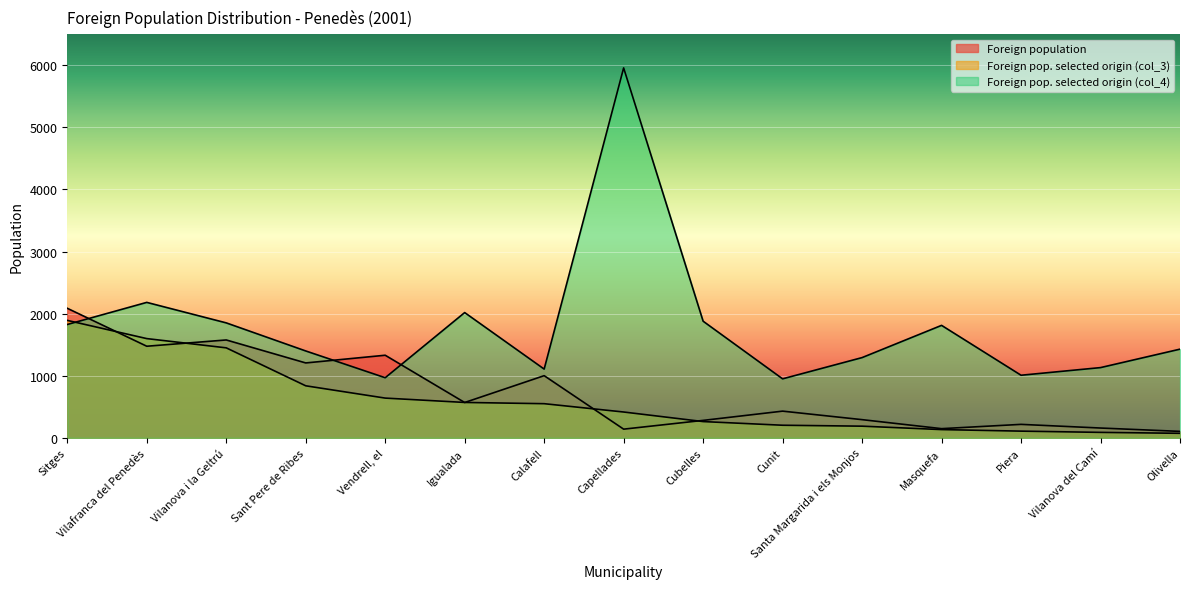

Which category has the lowest value across all series?

Olivella